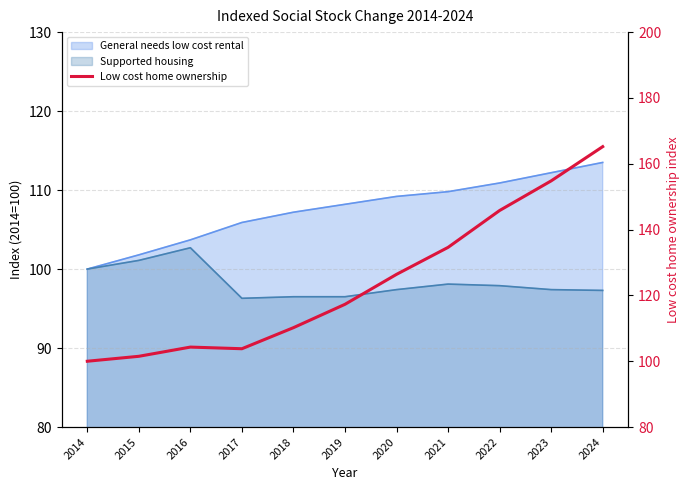

What is the sum of all values?

1363.9